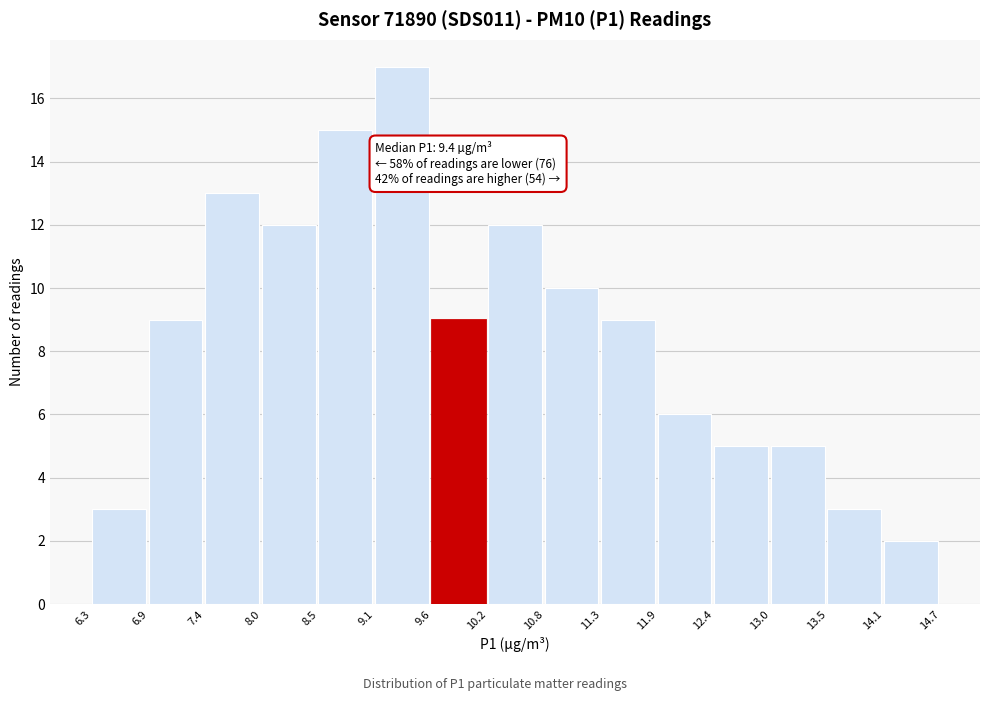

Which range on the x-axis has the tallest bar?

9.1 to 9.6